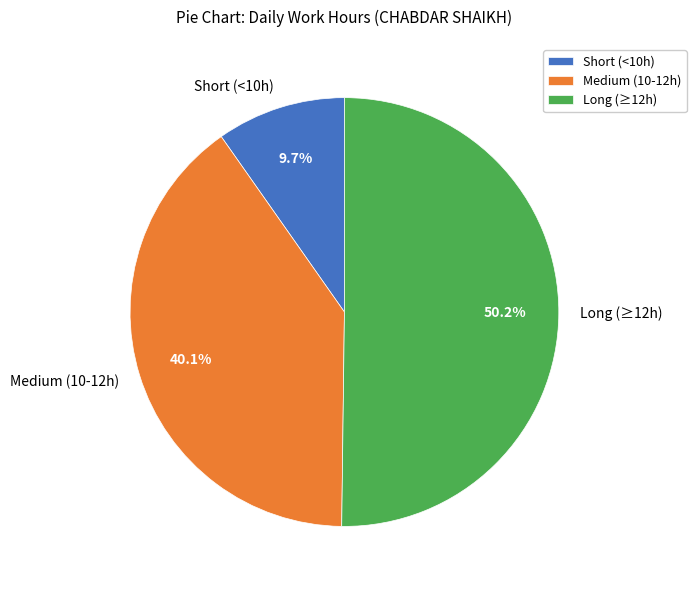

Rank the categories by value from lowest to highest.

Short (<10h), Medium (10-12h), Long (≥12h)